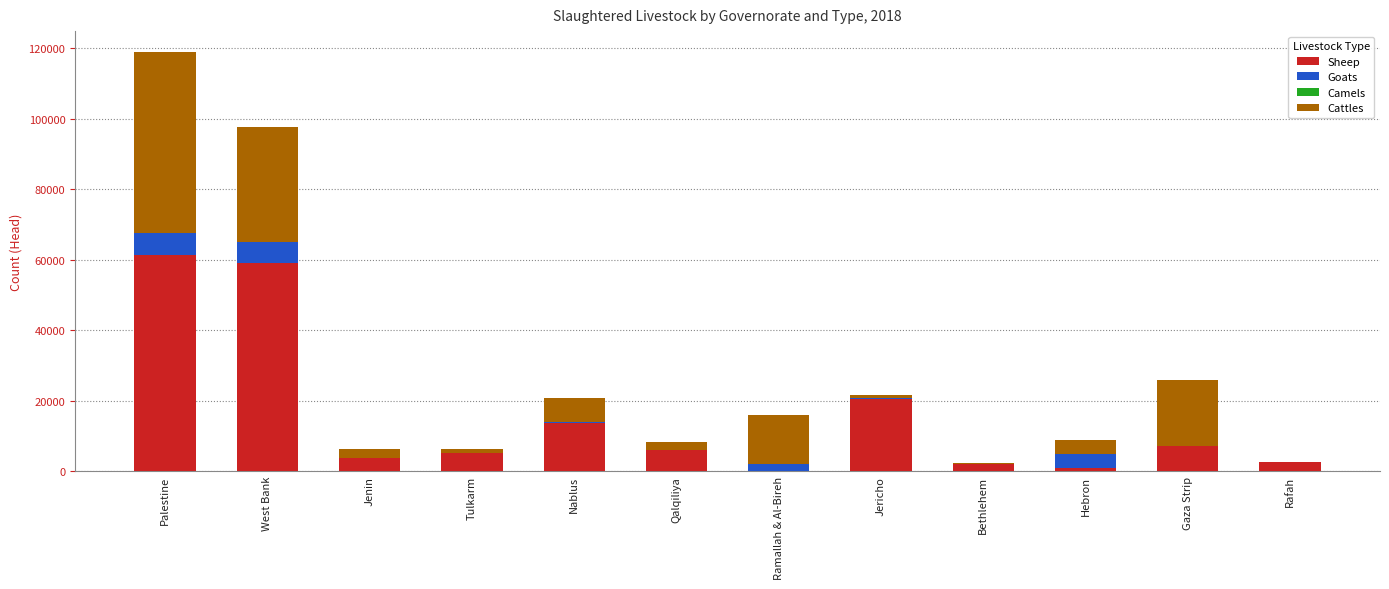

What is the sum of all Sheep values?

181778